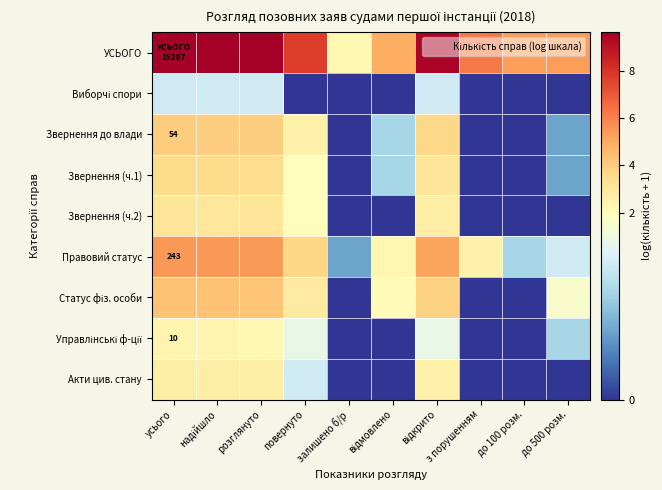

What is the difference between the УСЬОГО values at повернуто and залишено б/р?

5.5